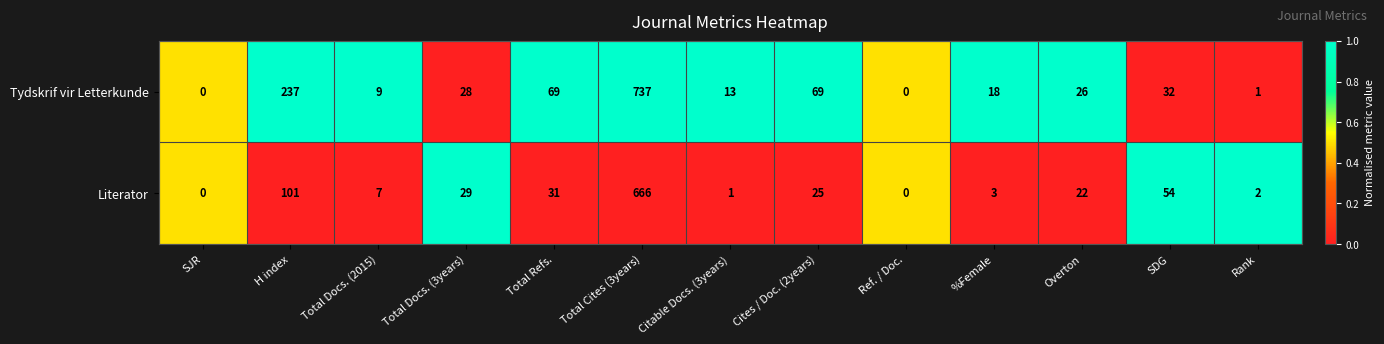

Which series has the largest range (max minus min)?

Tydskrif vir Letterkunde